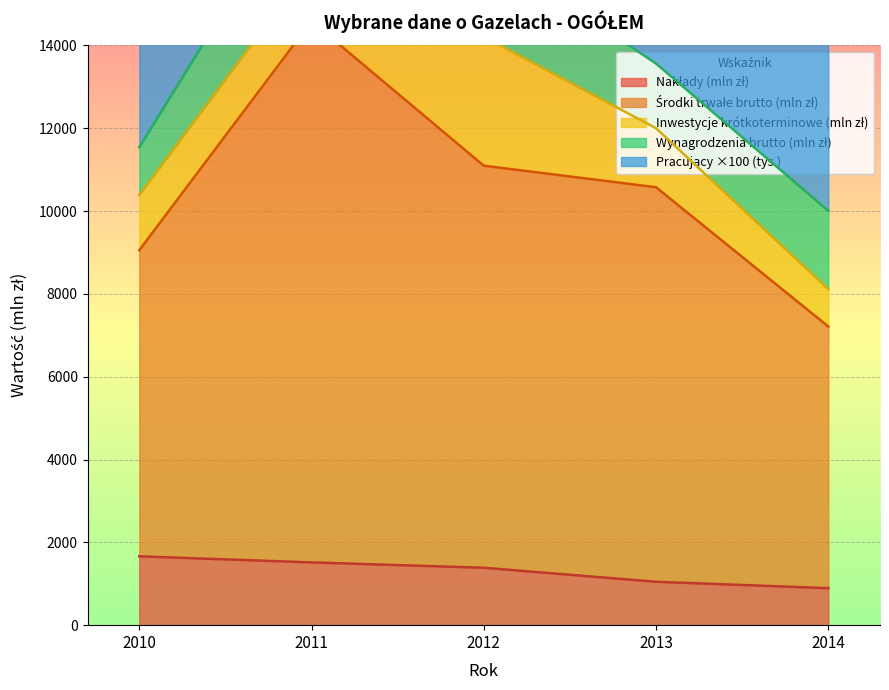

What is the sum of all Inwestycje krótkoterminowe (mln zł) values?

8175.2